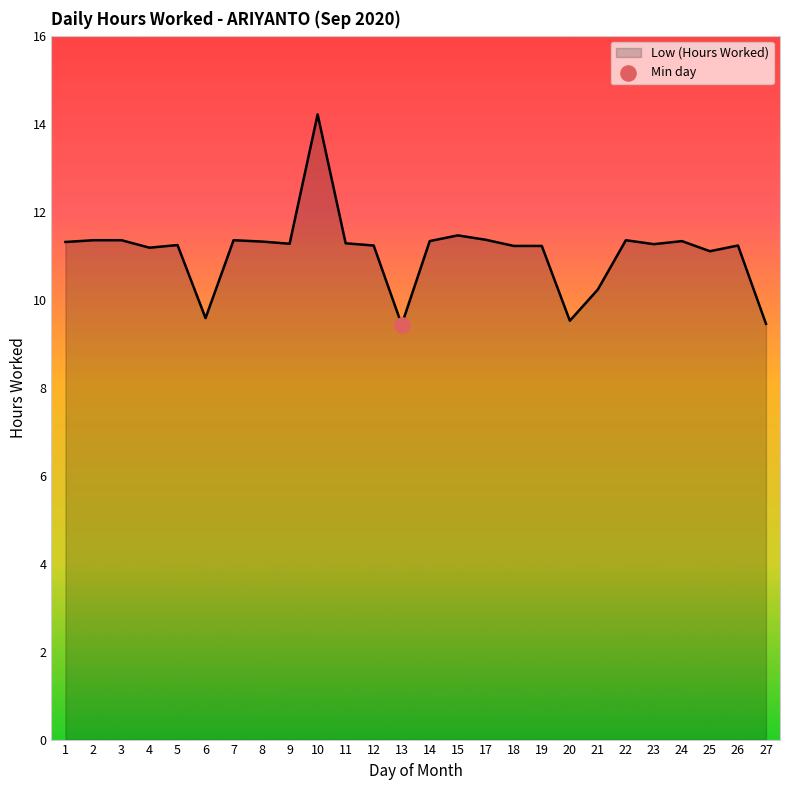

What is the ratio of the value at 8 to the value at 2?

1.0